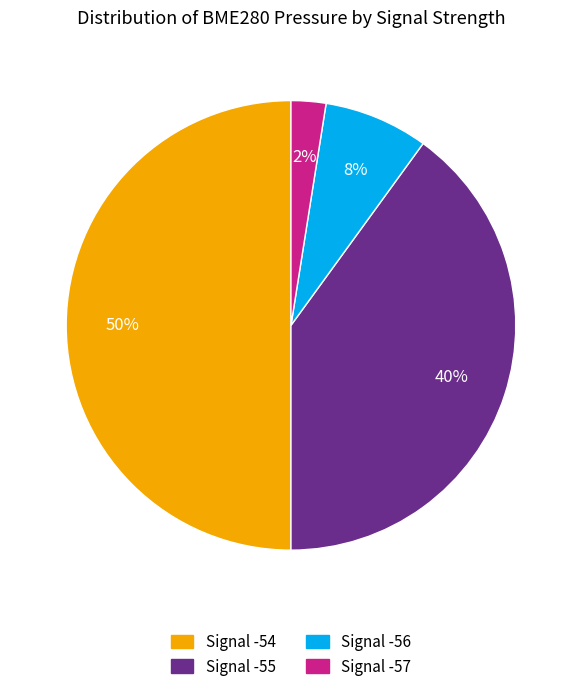

To the nearest percent, what is the average slice percentage?

25%